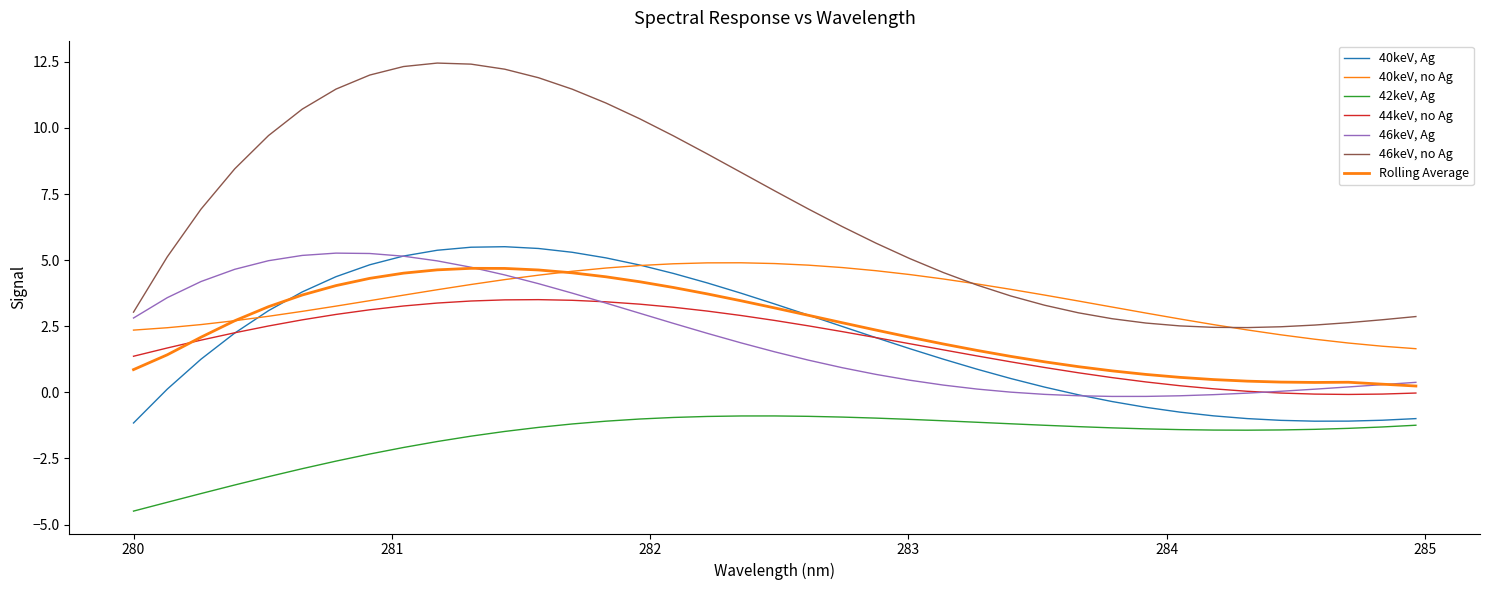

Does the chart have visible grid lines?

No